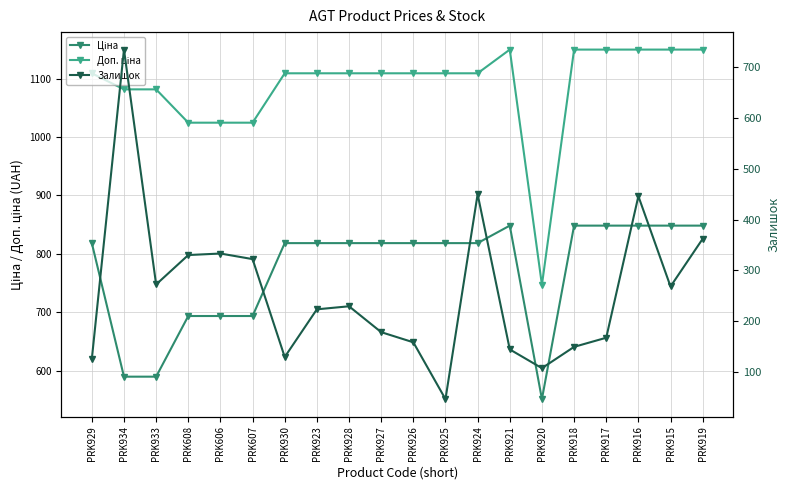

Read the Залишок value at PRK916.

446.0